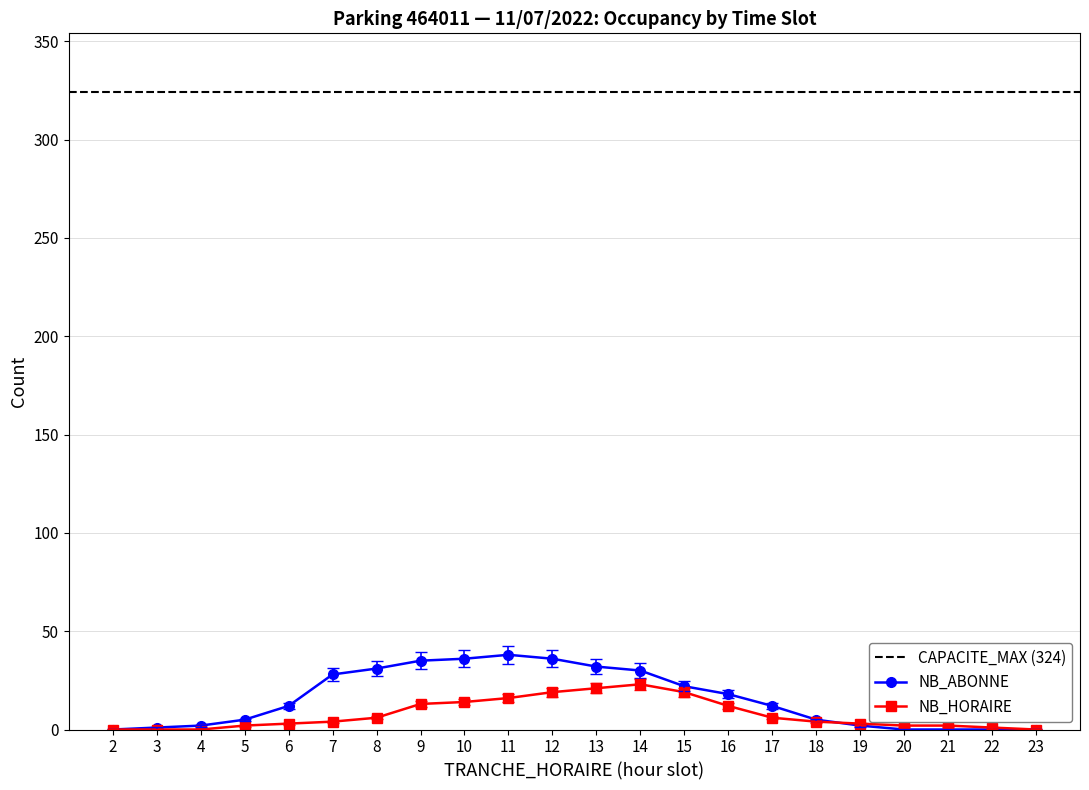

How many interior local peaks does the NB_HORAIRE series have?

1